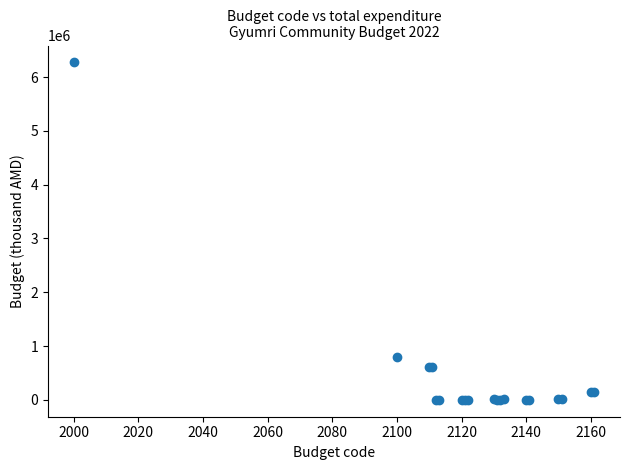

What Y value in the scatter plot is closest to 3136464?

791684.1